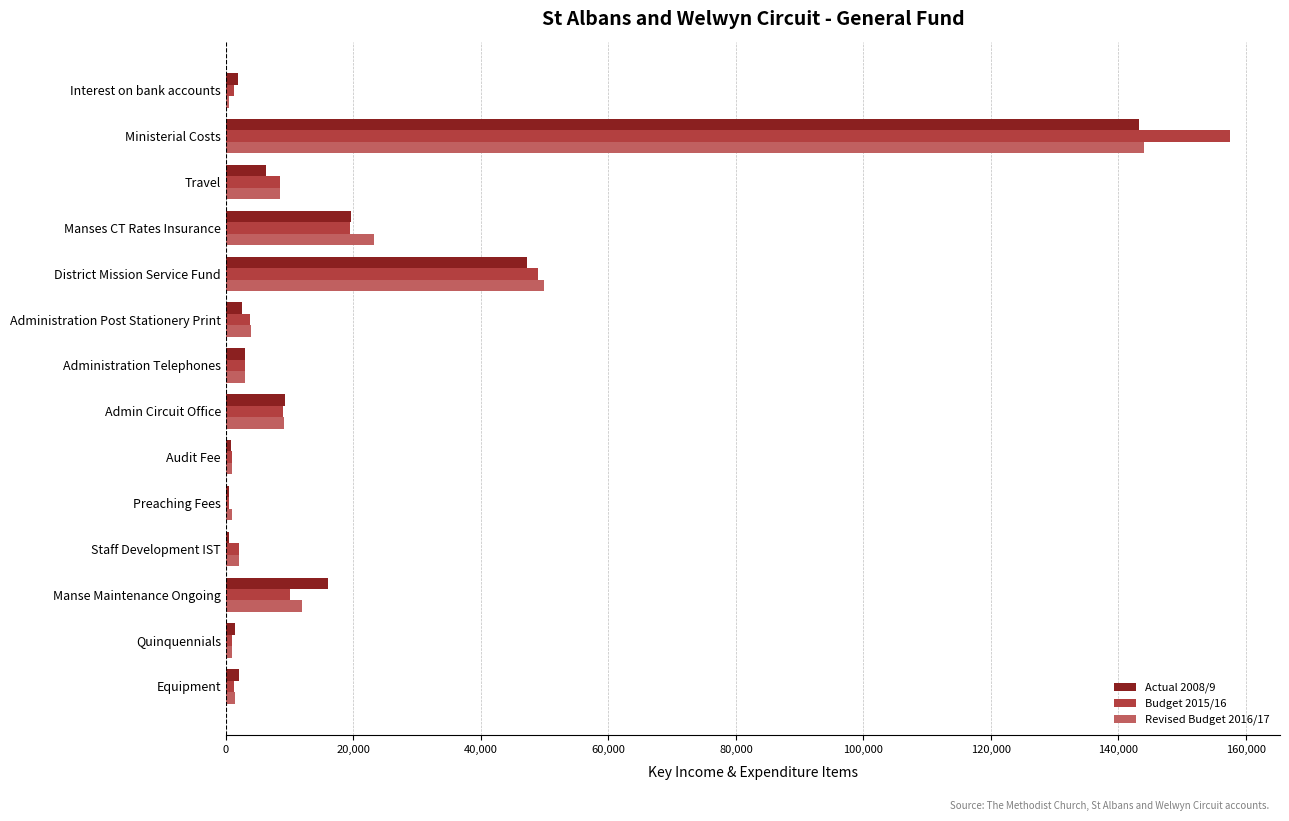

At which category is the sum across all series the highest?

Ministerial Costs